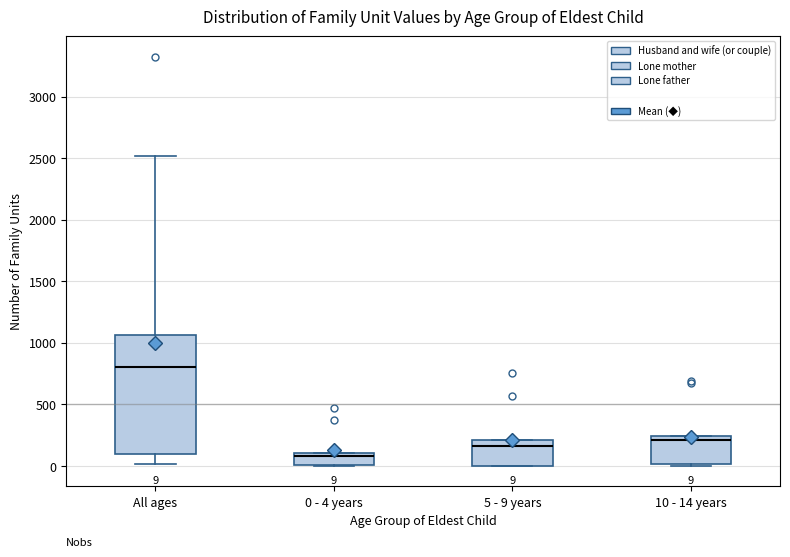

Which box has the lowest median line?

0 - 4 years